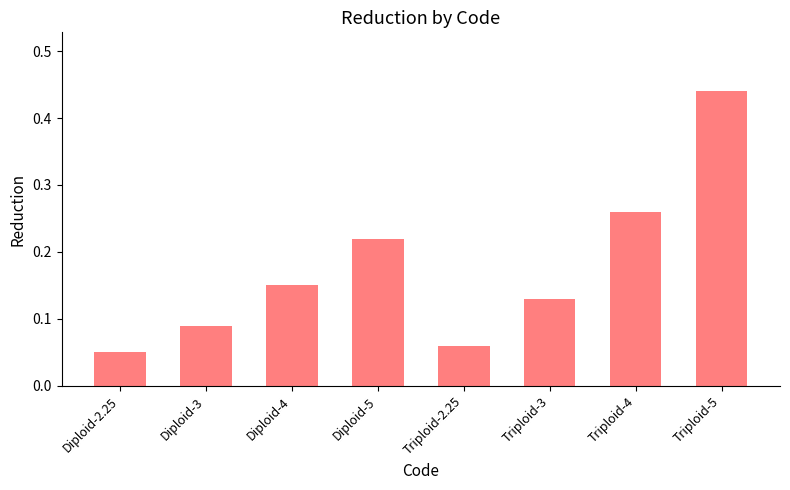

Are the bars horizontal?

No